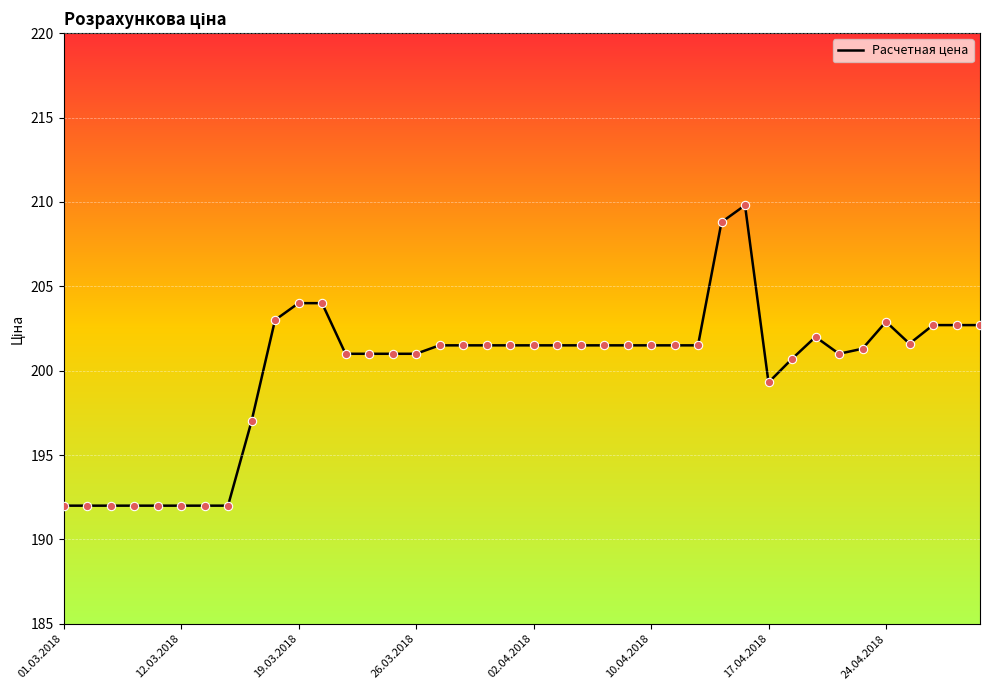

What is the minimum value shown in the chart?

192.0